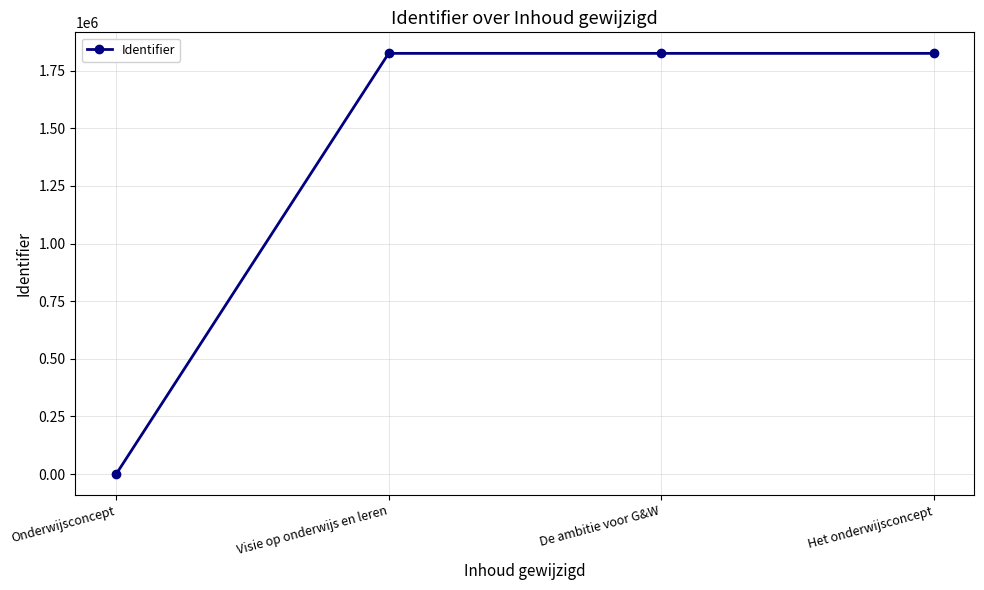

Is this an area chart (filled region under the line)?

No